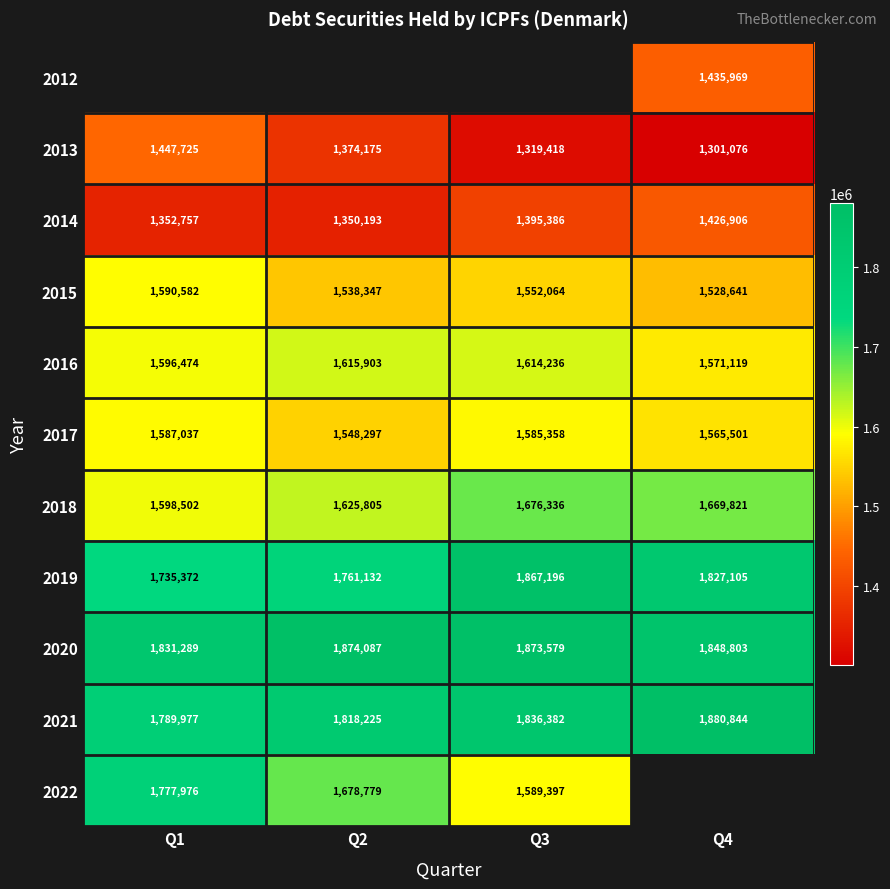

The 2015 series shows 2300112 at Q3. True or false?

False